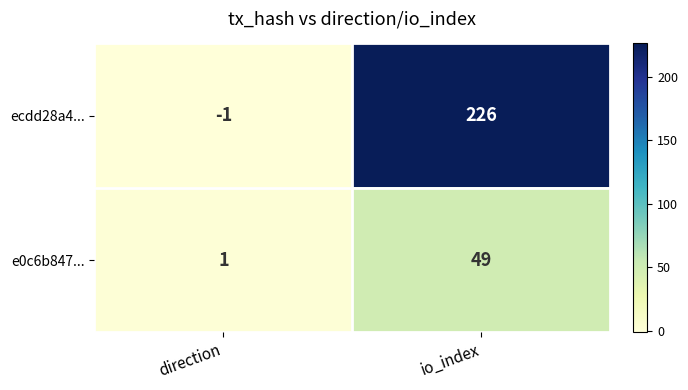

At which category does the chart reach its minimum across all series?

direction